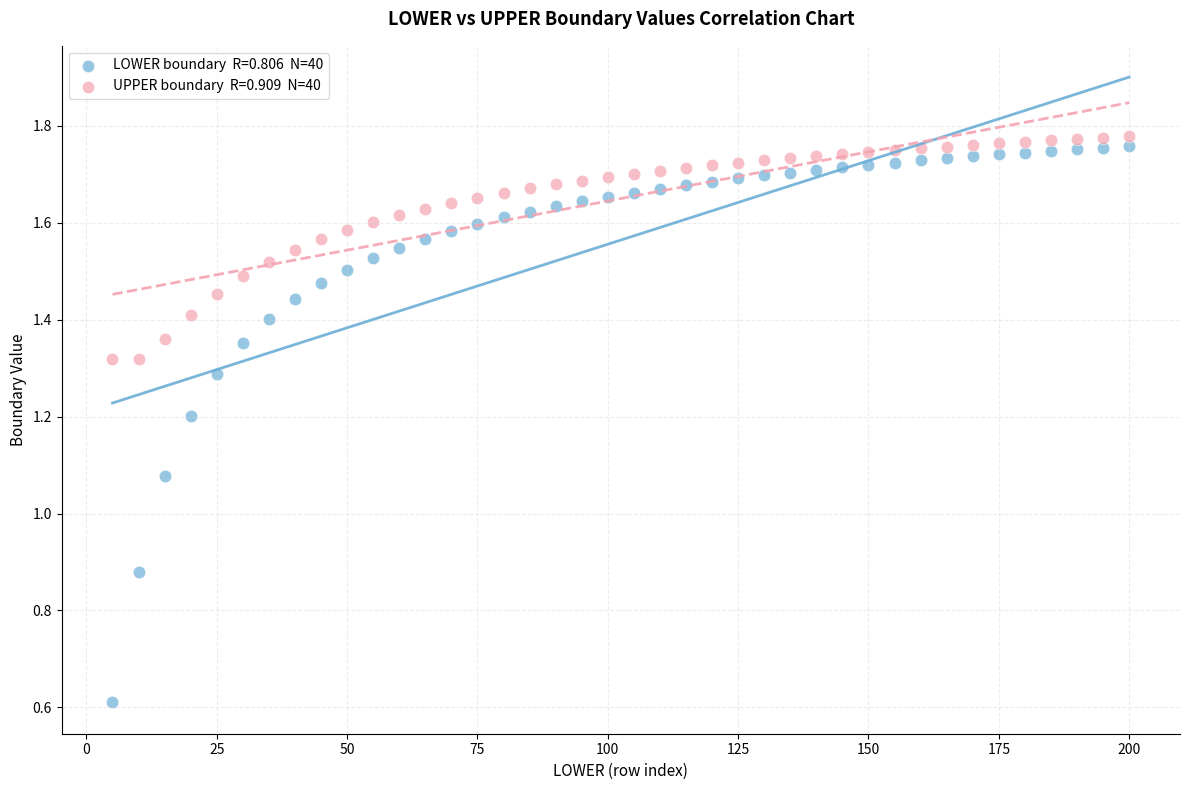

Across all data points, what is the range of X values (max minus min)?

195.0